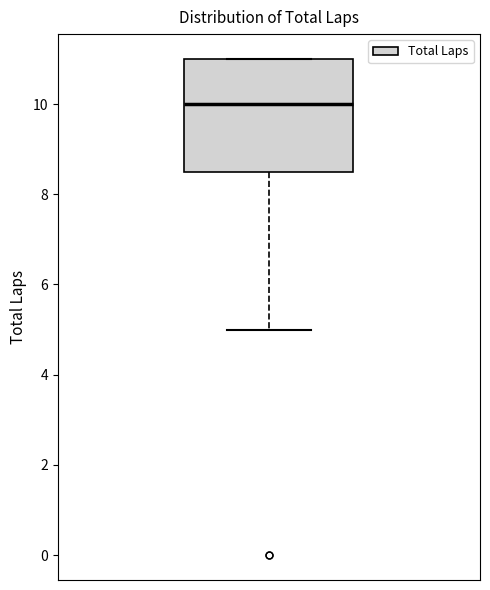

Read this box plot against the y-axis: the position of the median line, the range covered by the box, and the ends of both whiskers. The values are not printed on the chart, so give them approximately, as read against the axis.

median 10.0, box 8.6 to 11.0, whiskers 5.0 to 11.0